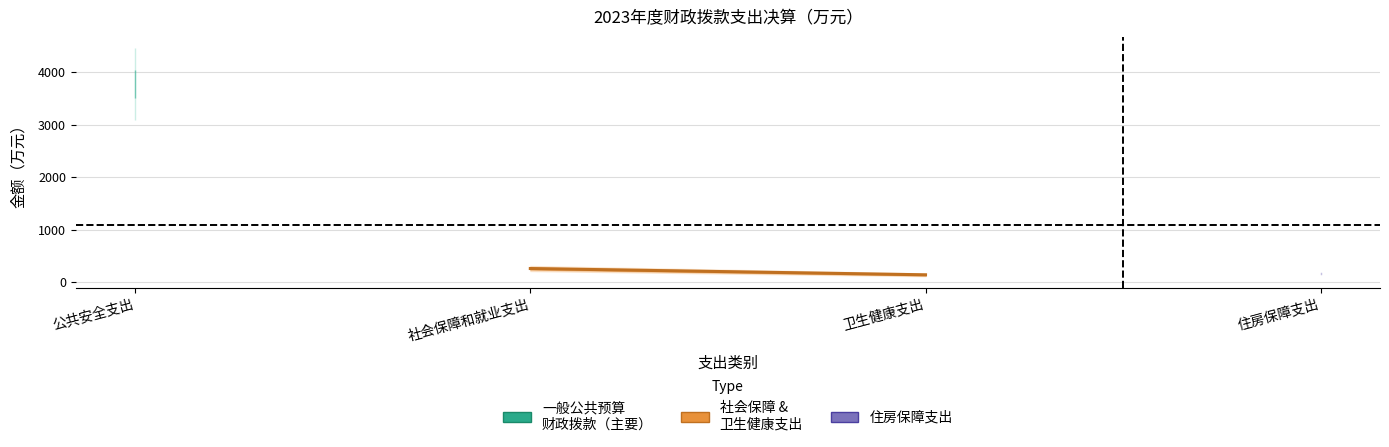

What is the smallest value displayed?

143.9